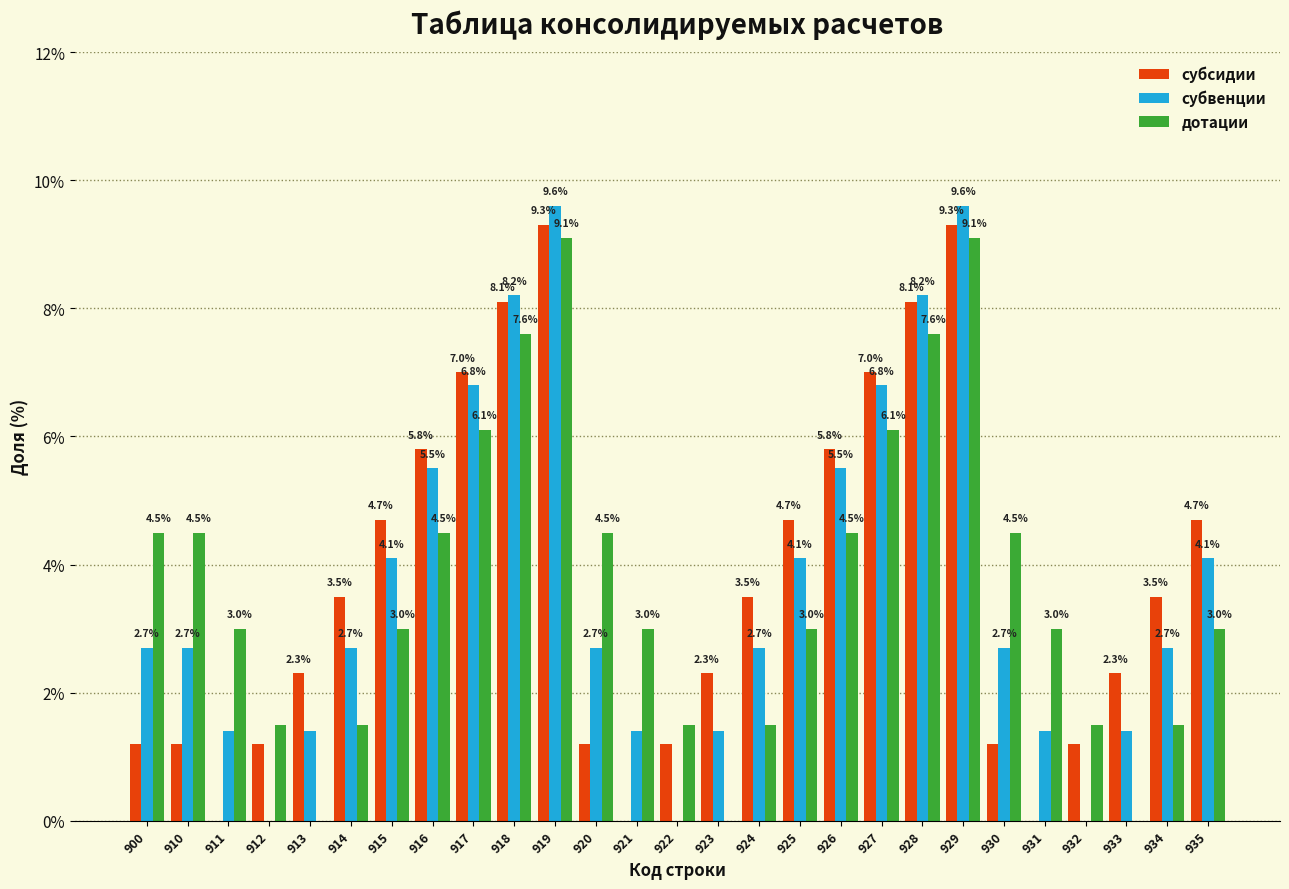

Reading left to right, list all the values displayed in this chart.

субсидии: 900=1.2	910=1.2	911=0.0	912=1.2	913=2.3	914=3.5	915=4.7	916=5.8	917=7.0	918=8.1	919=9.3	920=1.2	921=0.0	922=1.2	923=2.3	924=3.5	925=4.7	926=5.8	927=7.0	928=8.1	929=9.3	930=1.2	931=0.0	932=1.2	933=2.3	934=3.5	935=4.7
субвенции: 900=2.7	910=2.7	911=1.4	912=0.0	913=1.4	914=2.7	915=4.1	916=5.5	917=6.8	918=8.2	919=9.6	920=2.7	921=1.4	922=0.0	923=1.4	924=2.7	925=4.1	926=5.5	927=6.8	928=8.2	929=9.6	930=2.7	931=1.4	932=0.0	933=1.4	934=2.7	935=4.1
дотации: 900=4.5	910=4.5	911=3.0	912=1.5	913=0.0	914=1.5	915=3.0	916=4.5	917=6.1	918=7.6	919=9.1	920=4.5	921=3.0	922=1.5	923=0.0	924=1.5	925=3.0	926=4.5	927=6.1	928=7.6	929=9.1	930=4.5	931=3.0	932=1.5	933=0.0	934=1.5	935=3.0